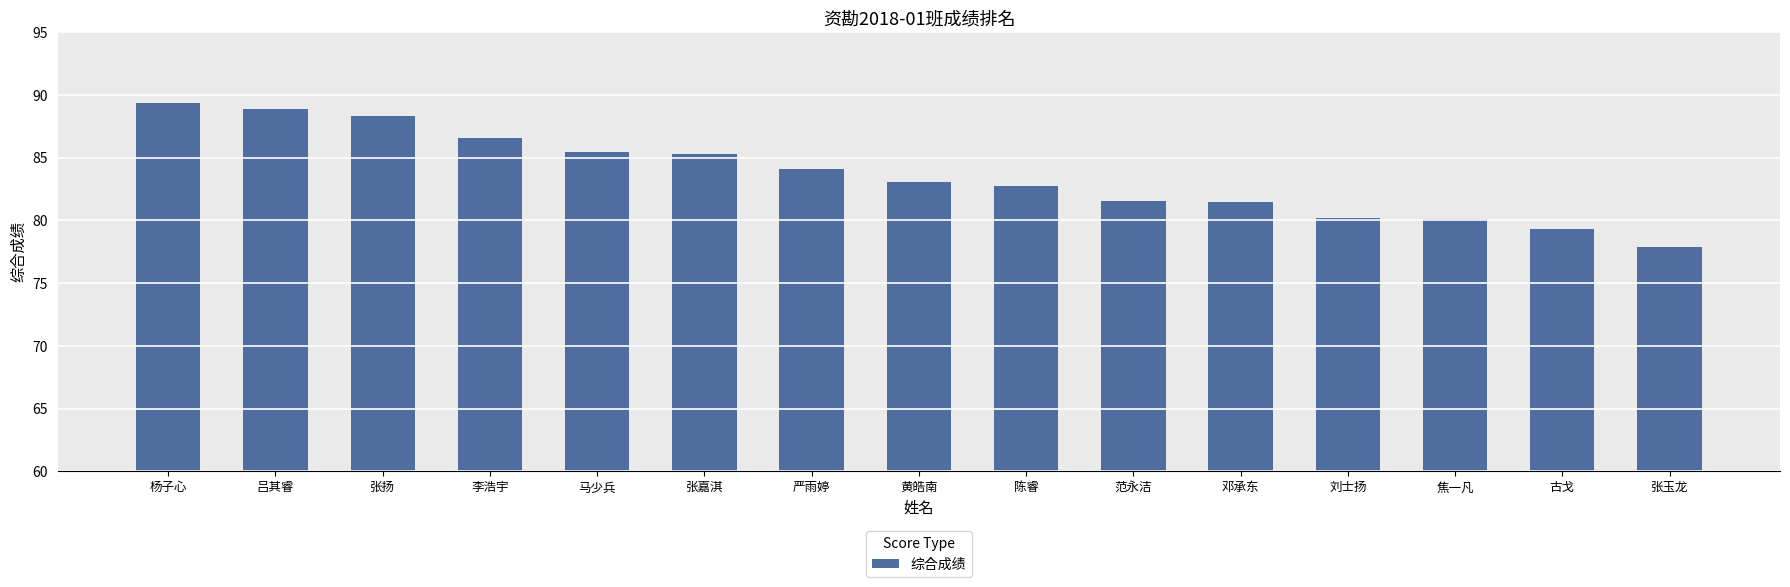

The value at 刘士扬 is 20.3. True or false?

False